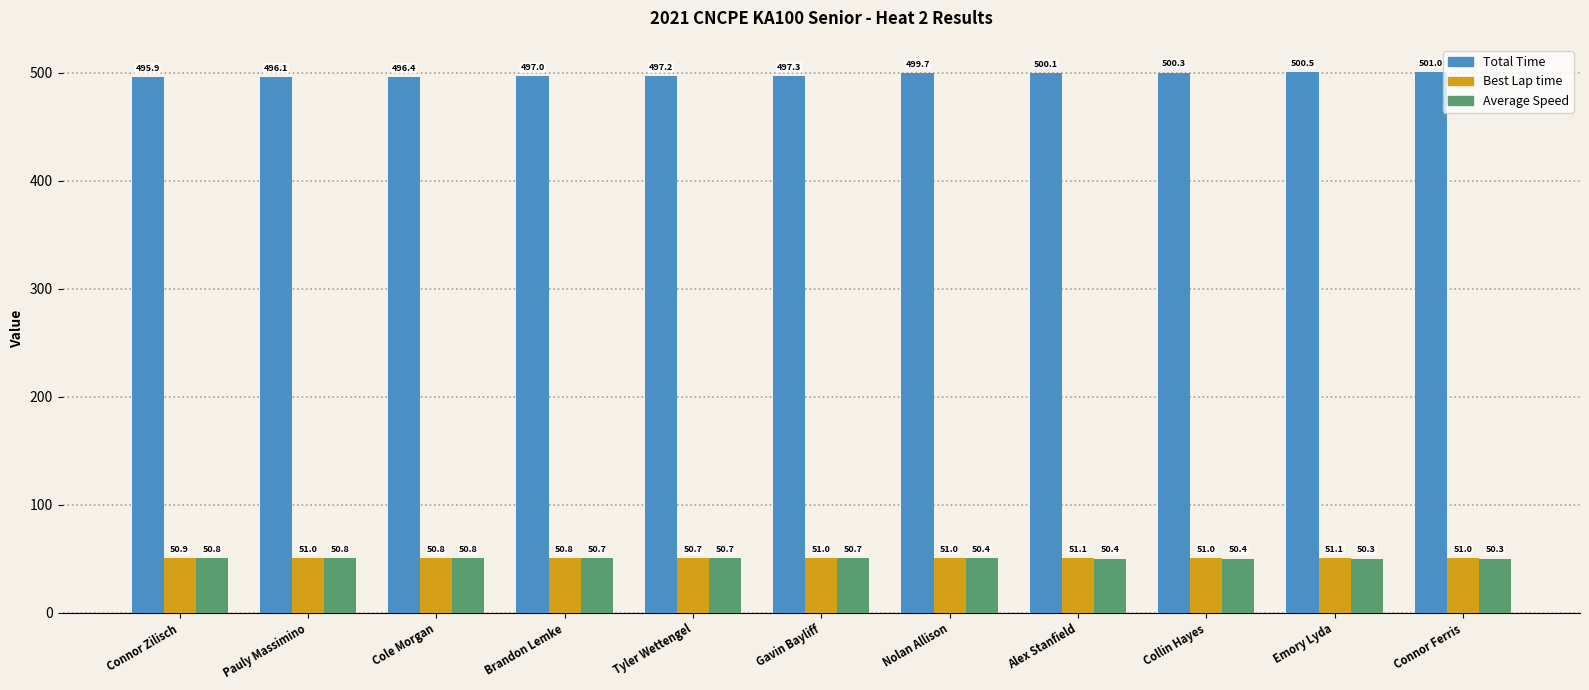

What is the total value across all series at Tyler Wettengel?

598.6